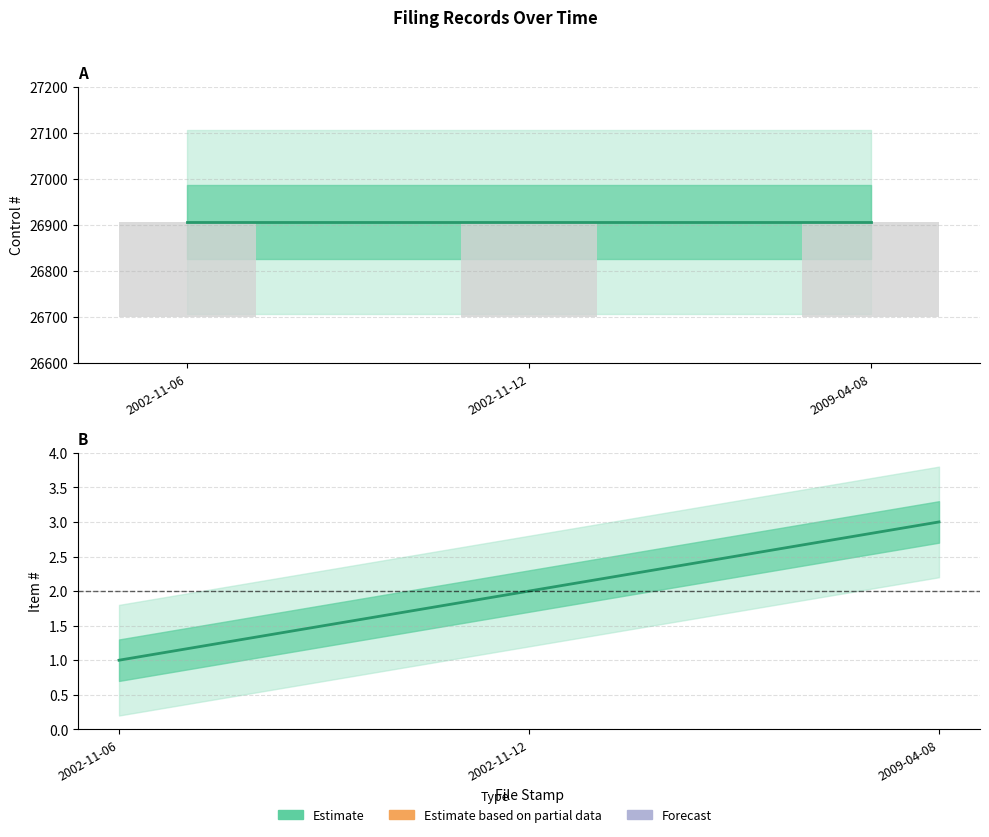

How many distinct data groups are displayed?

1